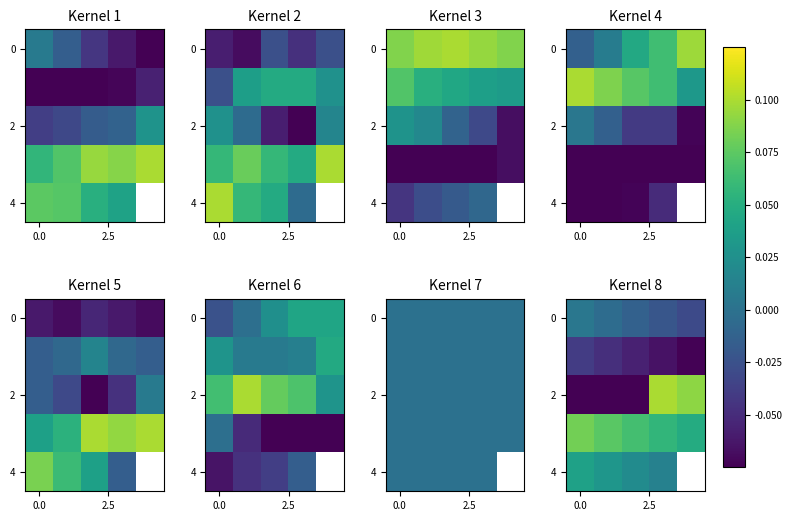

Which label corresponds to the largest value in the chart?

3